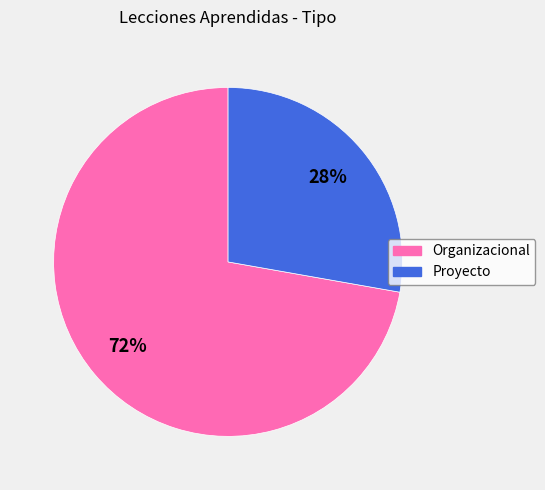

Does Organizacional represent more than half of the total?

Yes